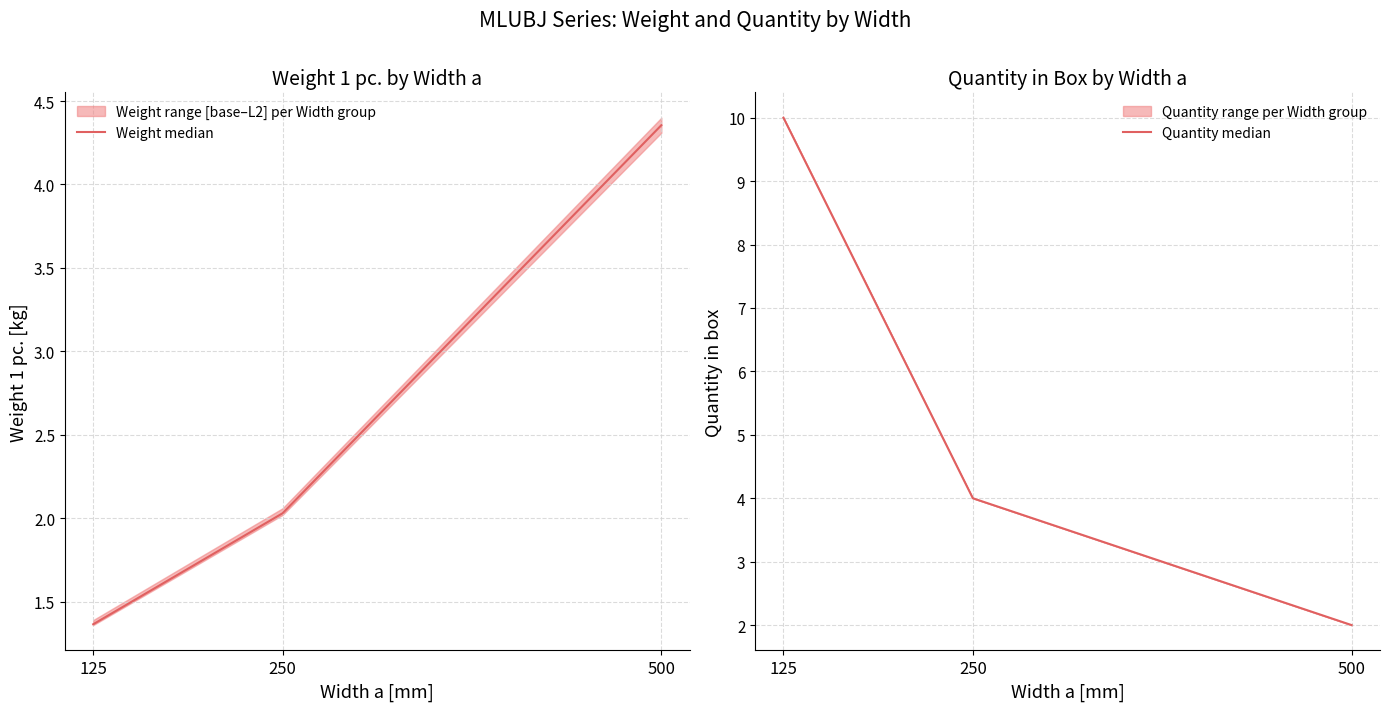

Count the Quantity median values in the range 2 to 10.

3